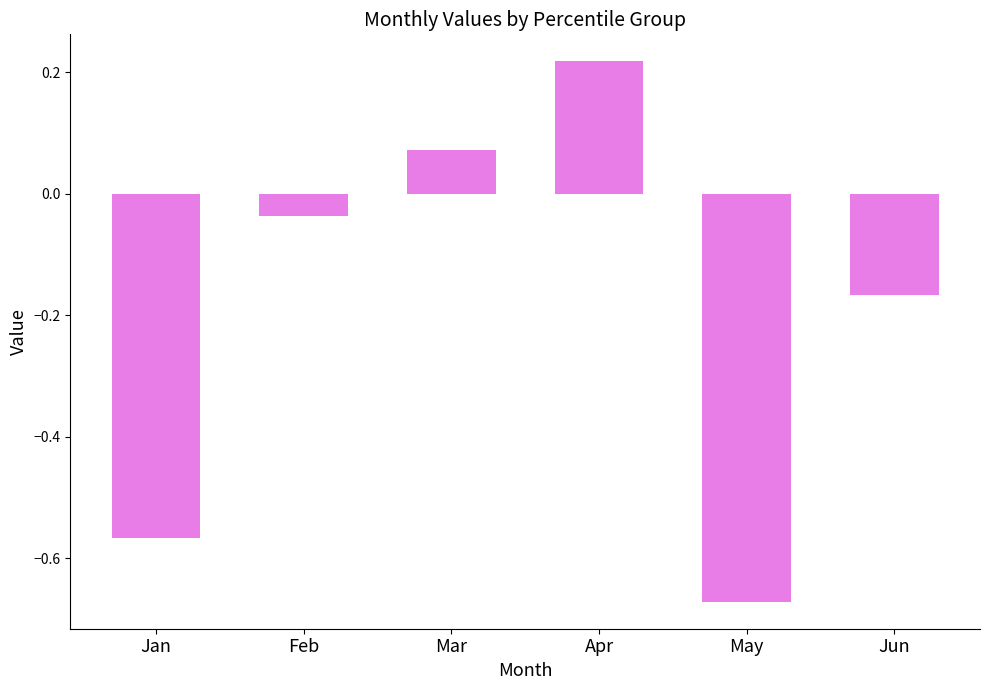

What is the difference between the maximum and minimum values?

0.9